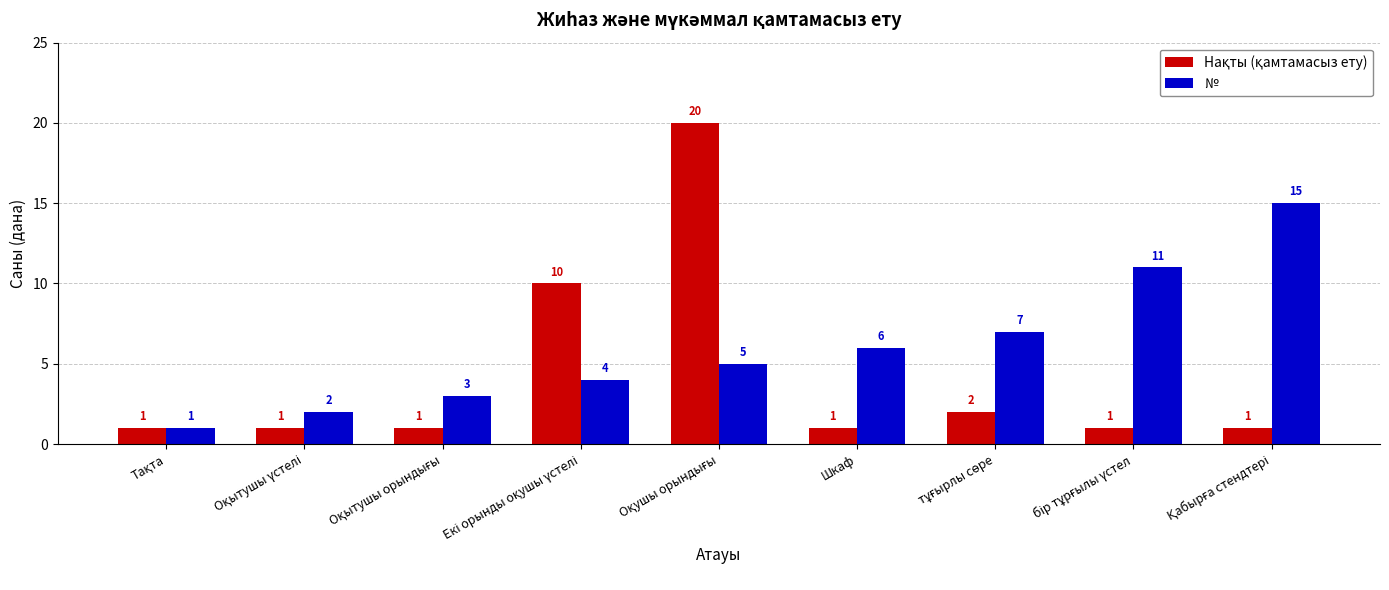

Is it true that № equals 6 at Шкаф?

True